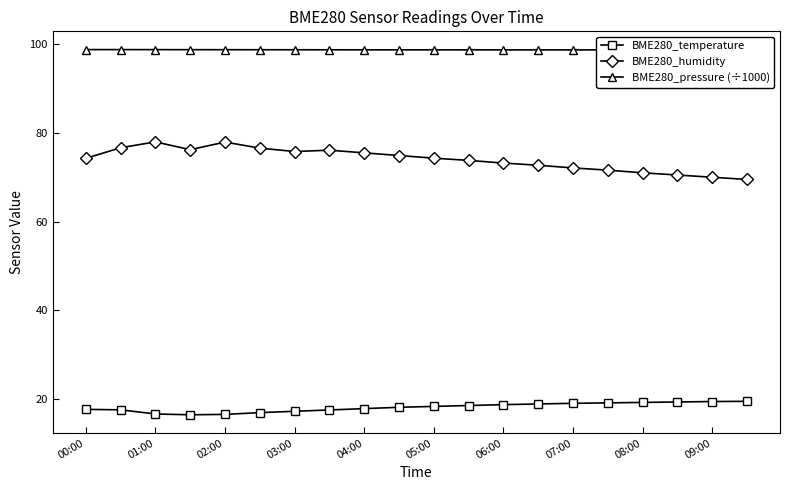

True or false: BME280_pressure (÷1000) and BME280_humidity intersect in this chart.

False